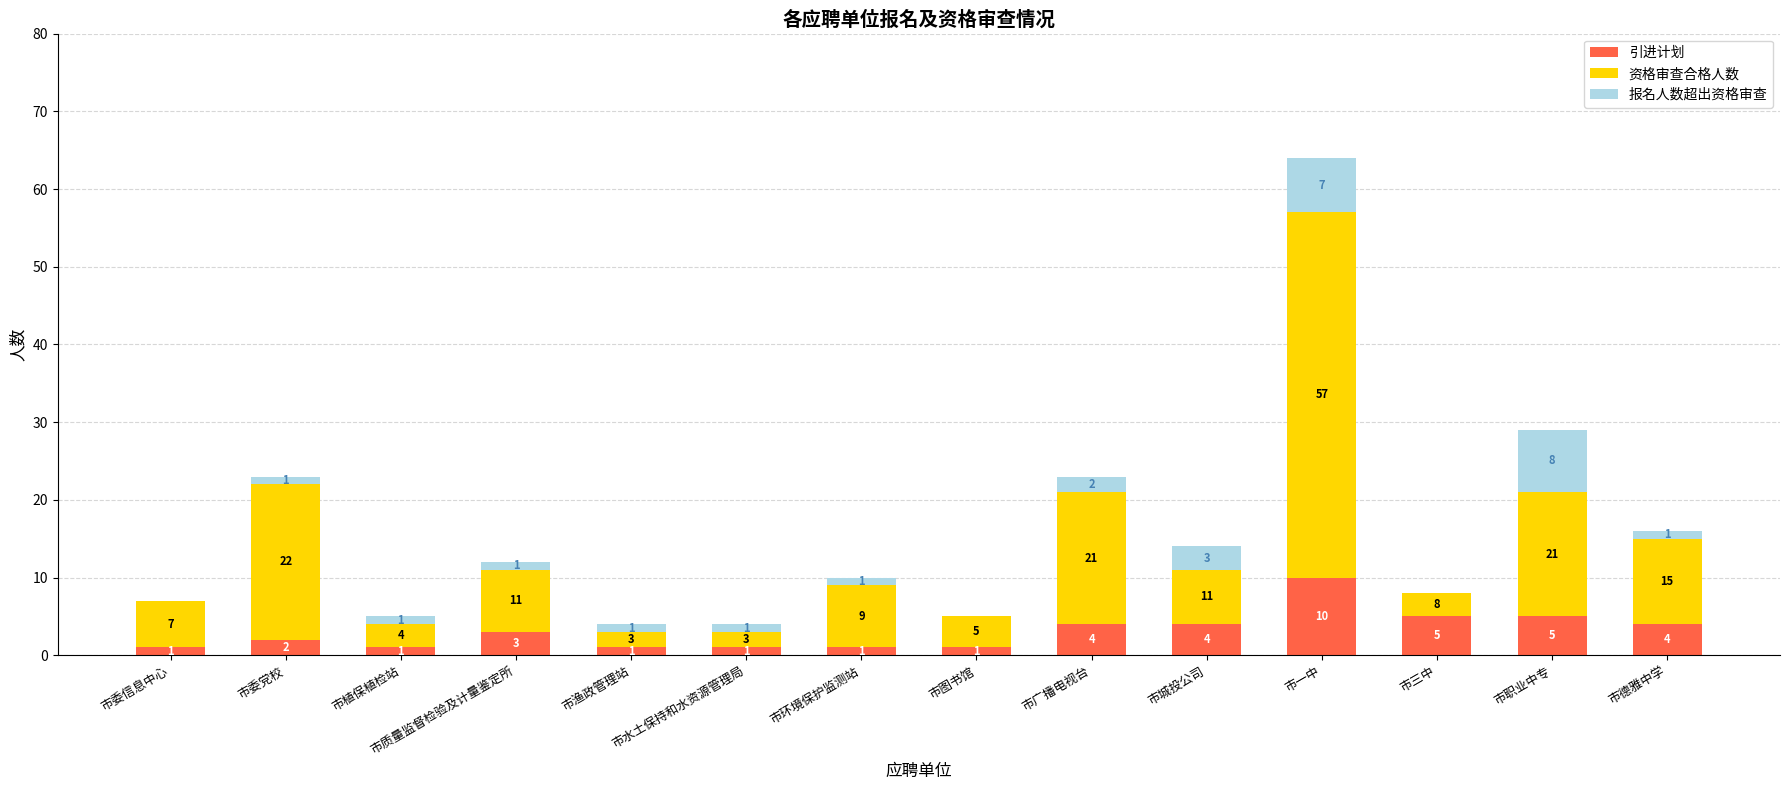

What is the sum of all 引进计划 values?

43